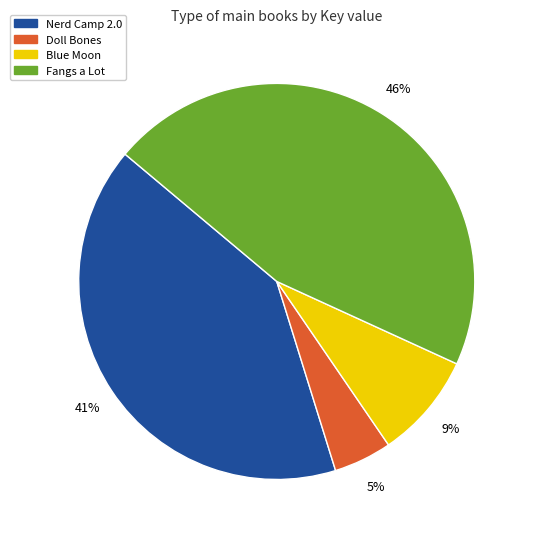

Which category has the smallest portion of the pie?

Doll Bones